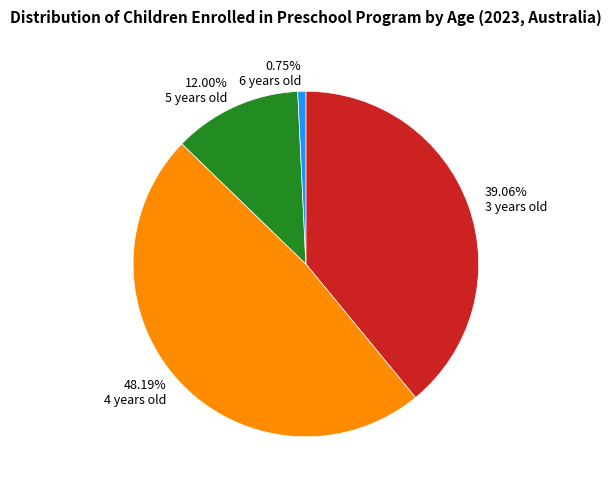

Between 0.75% 6 years old and 39.06% 3 years old, which is larger?

39.06% 3 years old